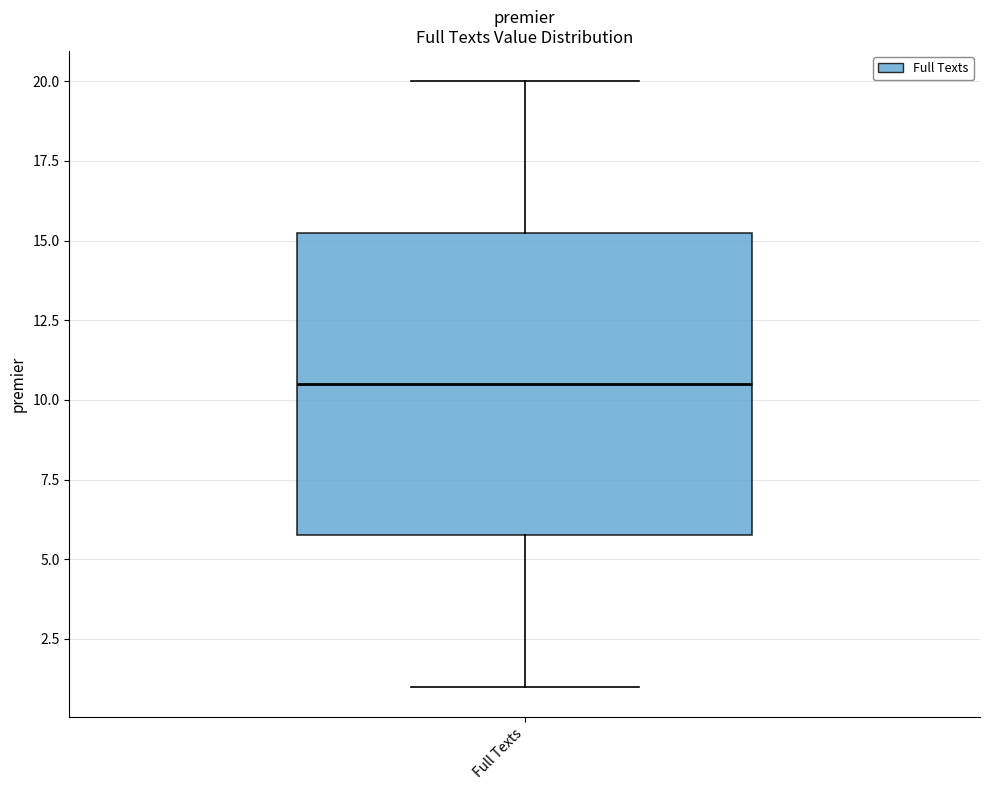

Transcribe this box plot: give where the median line is, the range the box spans, and where the two whiskers end, as read against the y-axis. The values are not printed on the chart, so give them approximately, as read against the axis.

median 10.5, box 6.0 to 15.5, whiskers 1.0 to 20.0